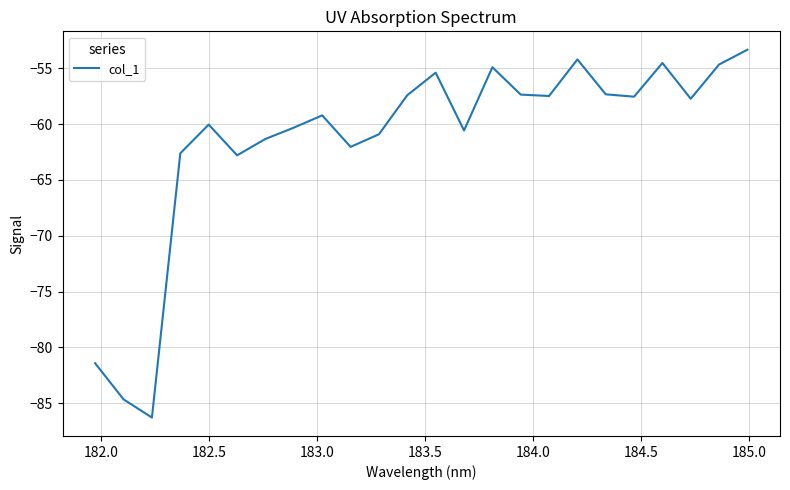

What is the difference between the maximum and minimum values?

32.9